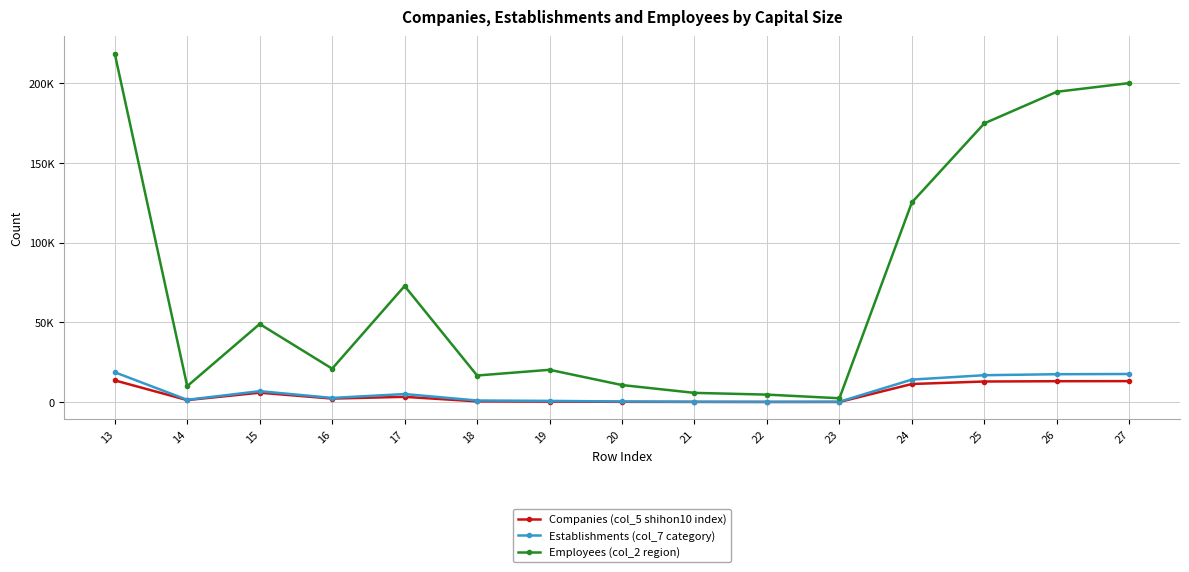

Is this an area chart (filled region under the line)?

No